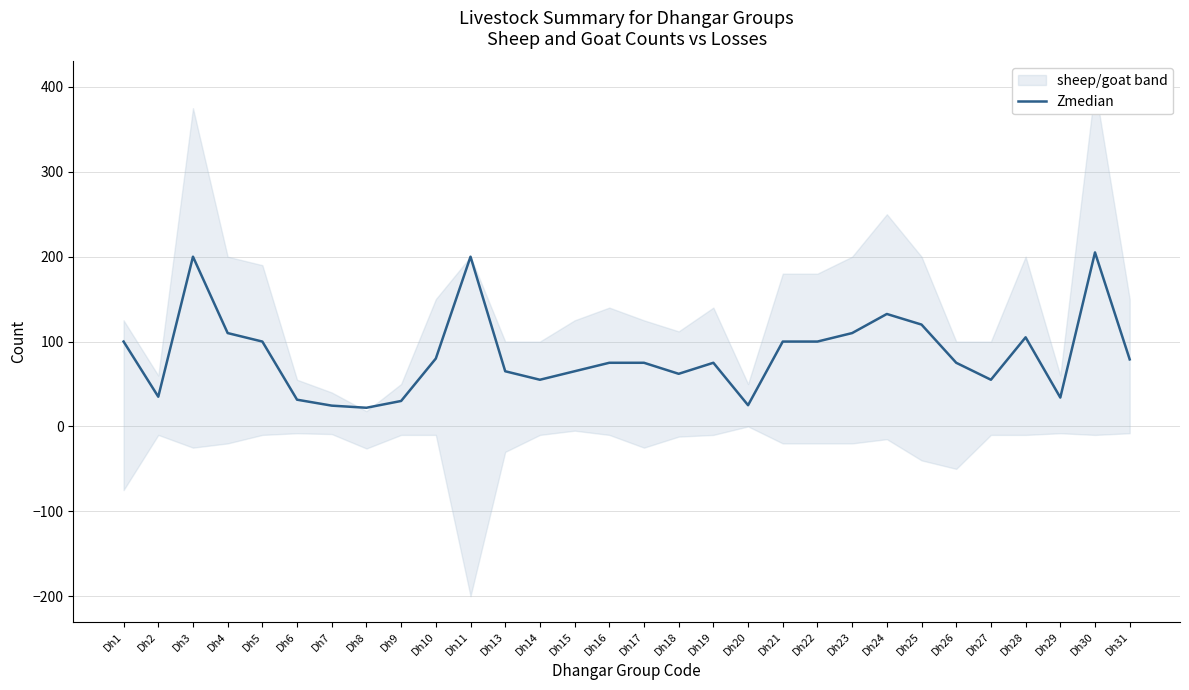

The value of Zmedian at Dh2 is 35.0. True or false?

True